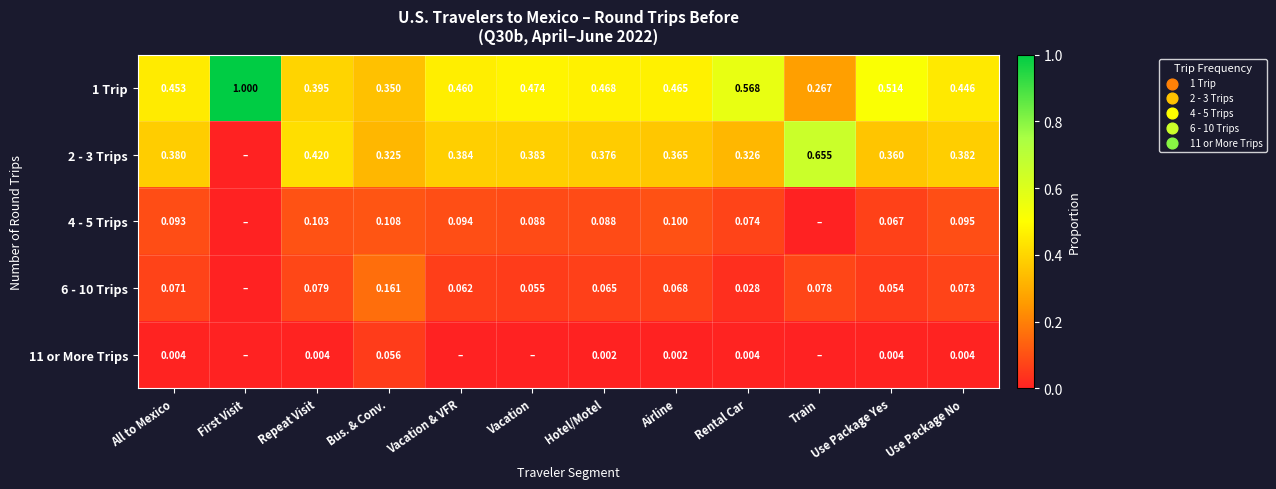

Is the value of 1 Trip at Train greater than the value of 4 - 5 Trips at Rental Car?

Yes